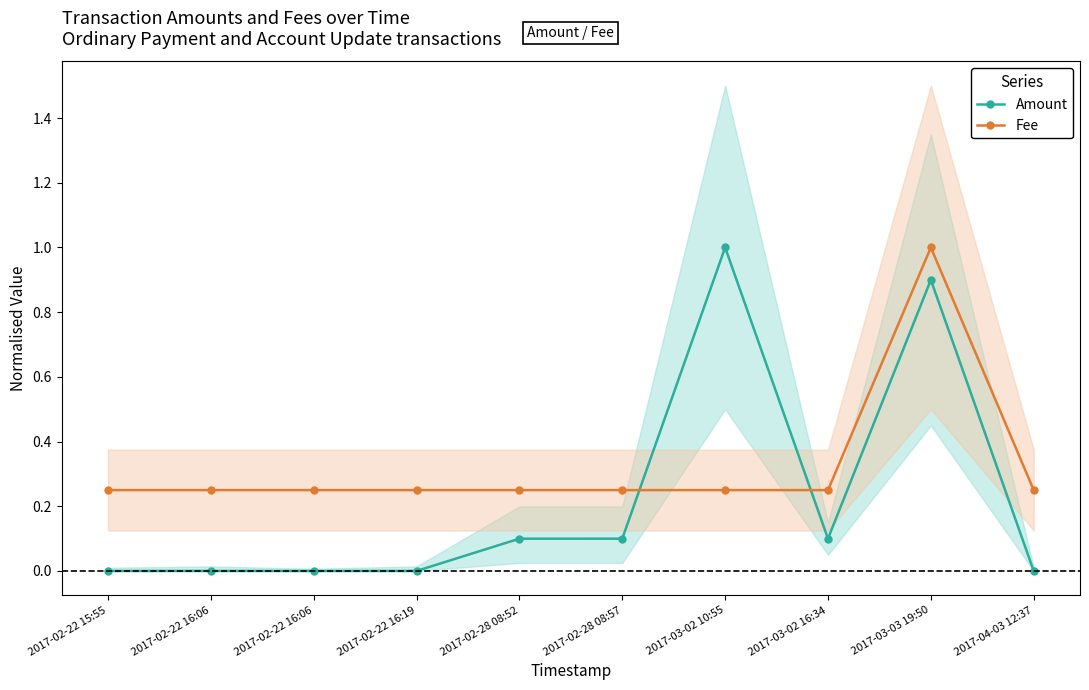

What is the difference between the Amount values at 2017-02-28 08:57 and 2017-03-03 19:50?

0.8